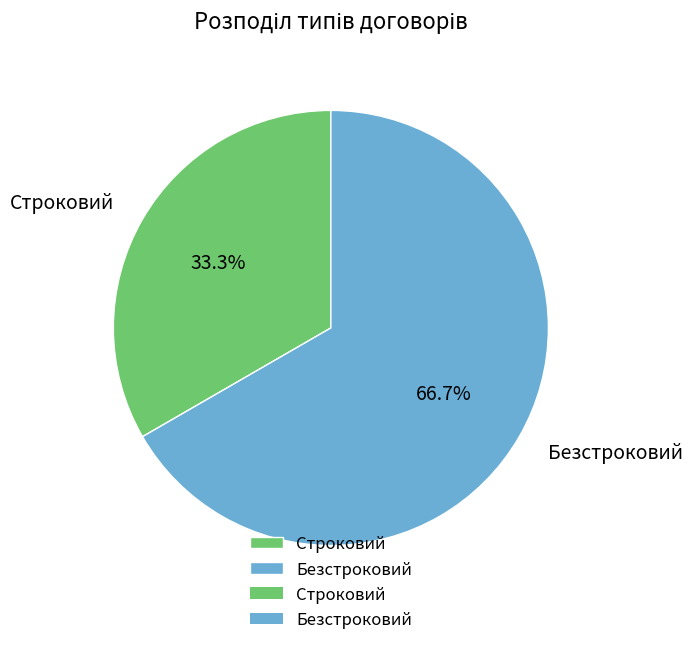

How many segments does this pie chart have?

2